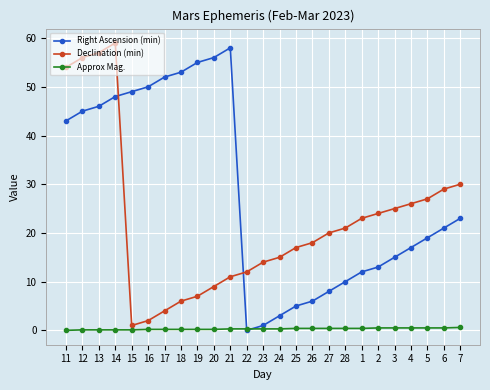

How many categories are shown in the chart?

25